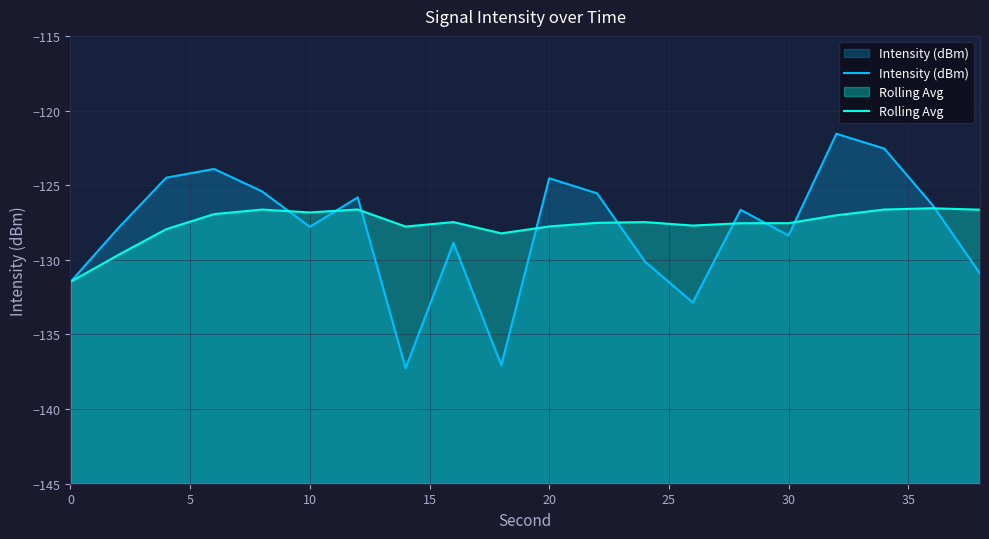

Which series has the largest range (max minus min)?

Intensity (dBm)